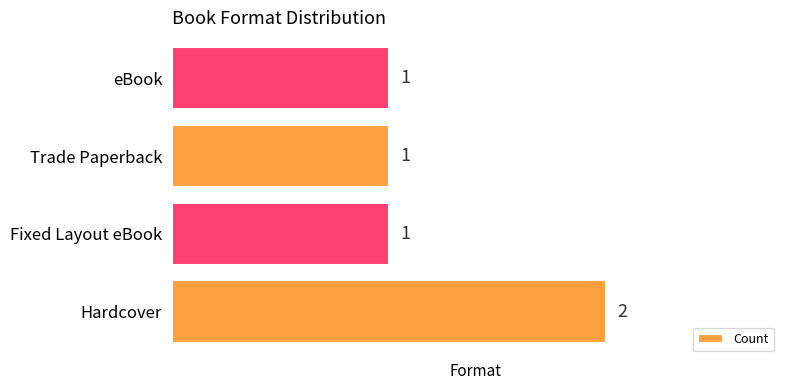

What is the smallest value displayed?

1